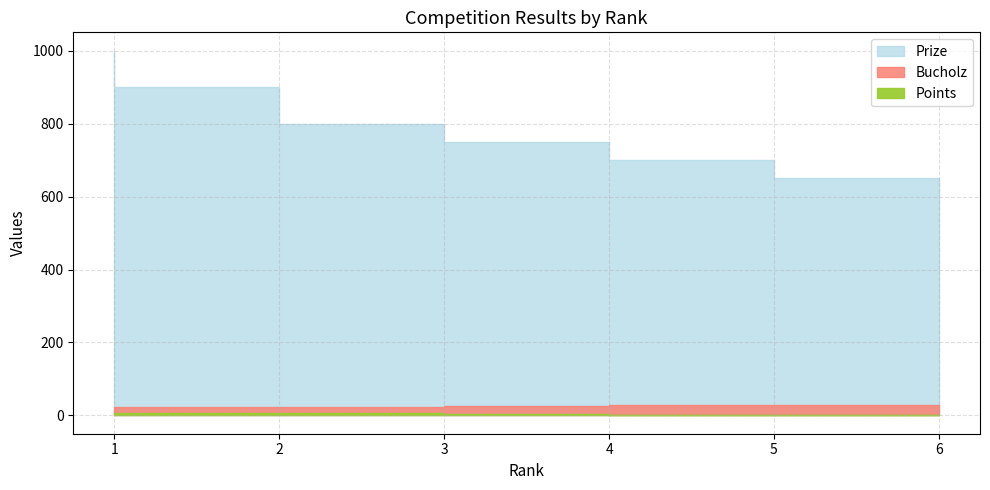

Between 5 and 3, which is larger?

3